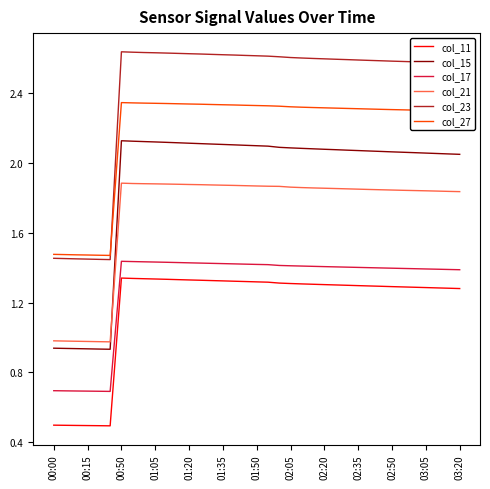

How many lines are shown in the chart?

6